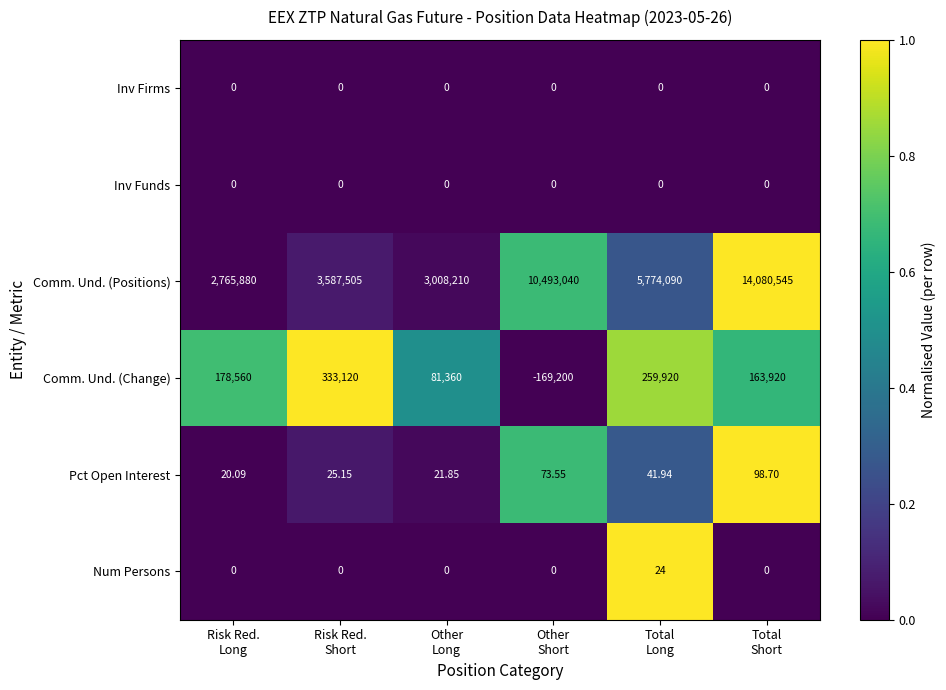

Which series has the widest spread of values?

Comm. Und. (Positions)